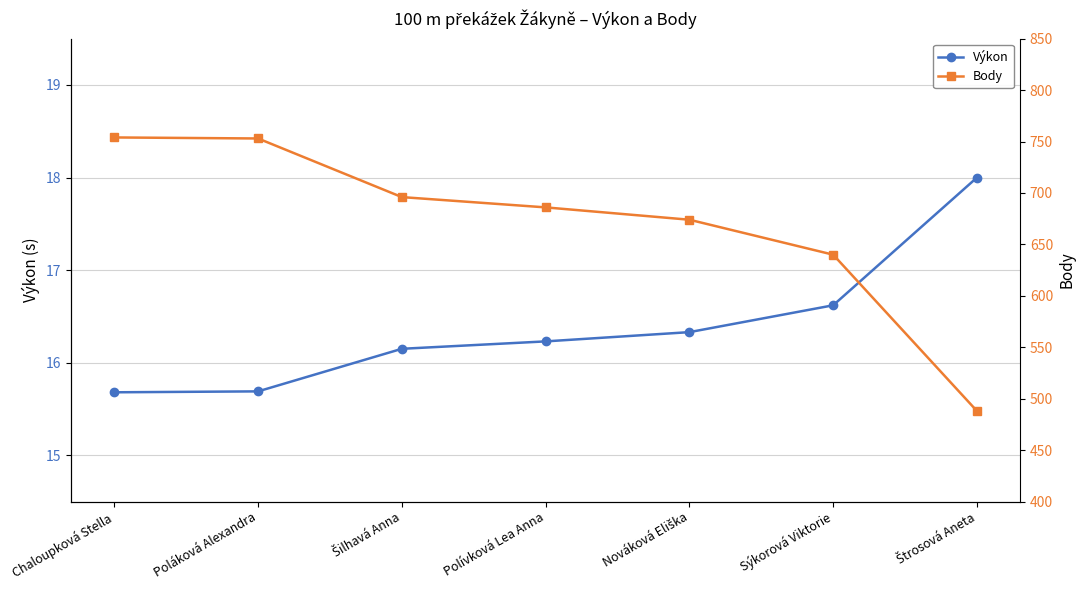

At which label does Výkon reach its peak?

Štrosová Aneta